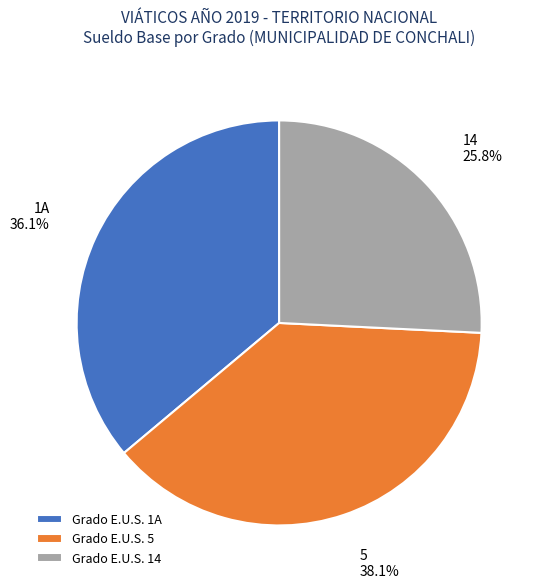

Is there a majority slice in this chart?

No